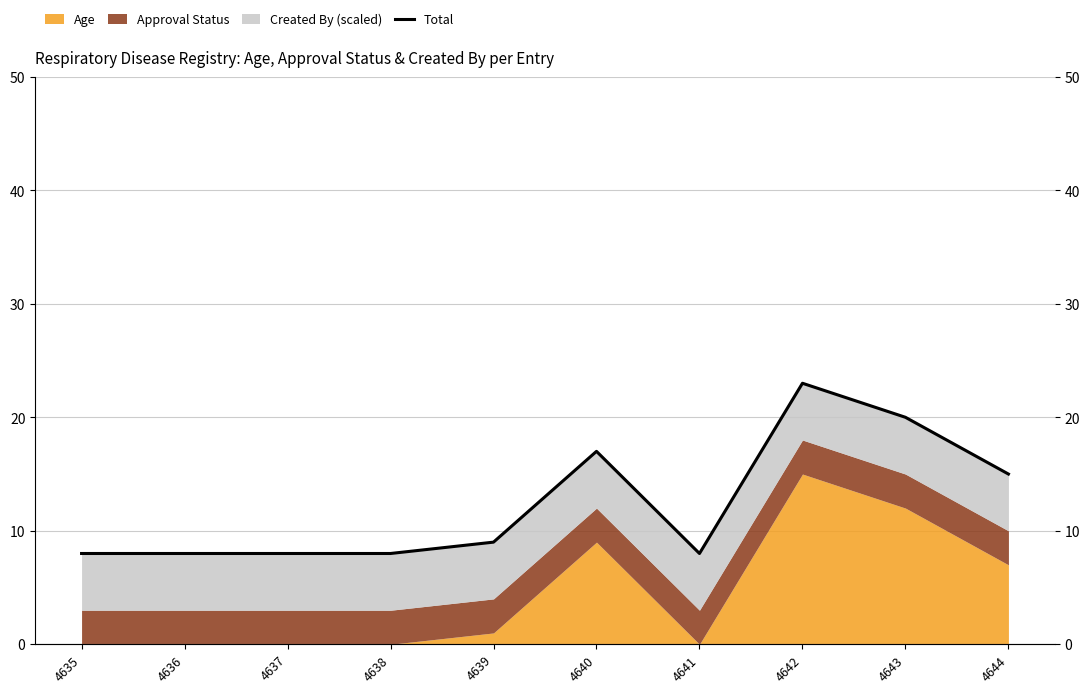

Reading left to right, extract all data points from this chart.

8	8	8	8	9	17	8	23	20	15